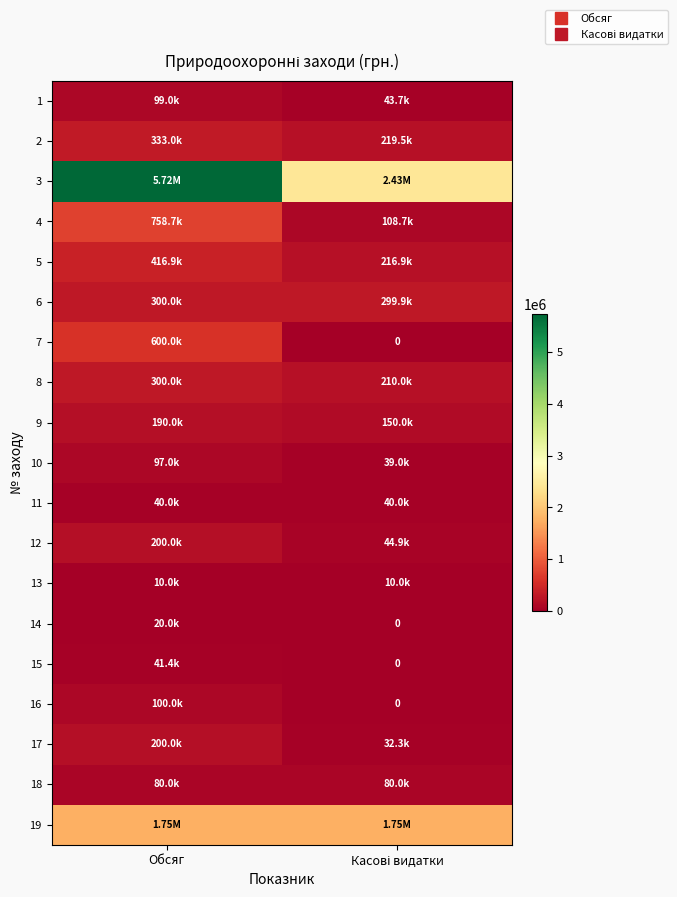

What is the average value of the 16 series?

50000.0